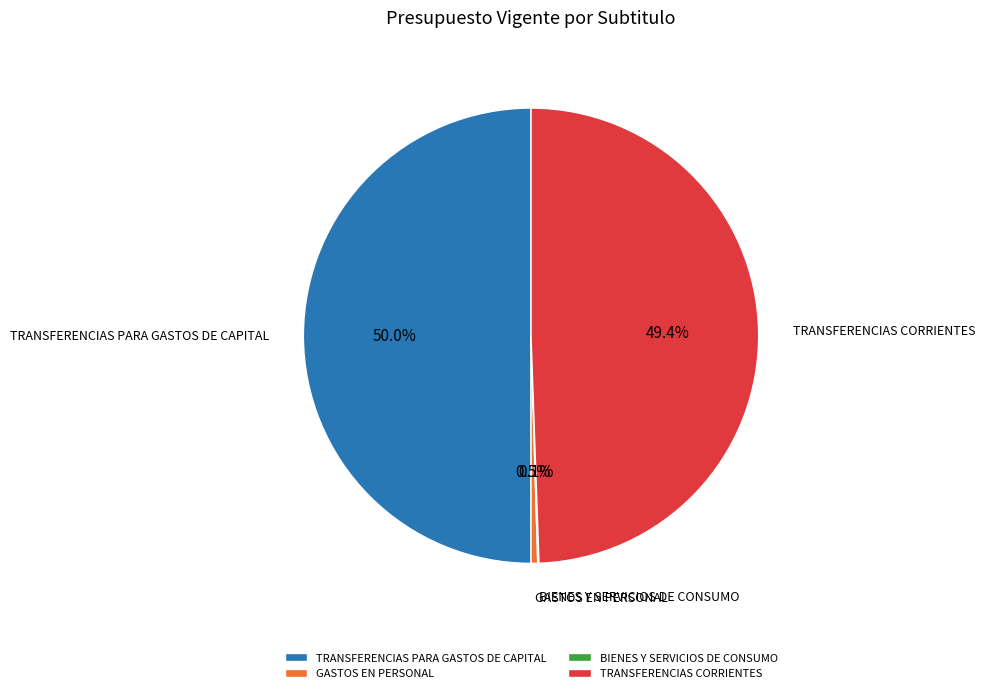

Is GASTOS EN PERSONAL the majority of the pie?

No